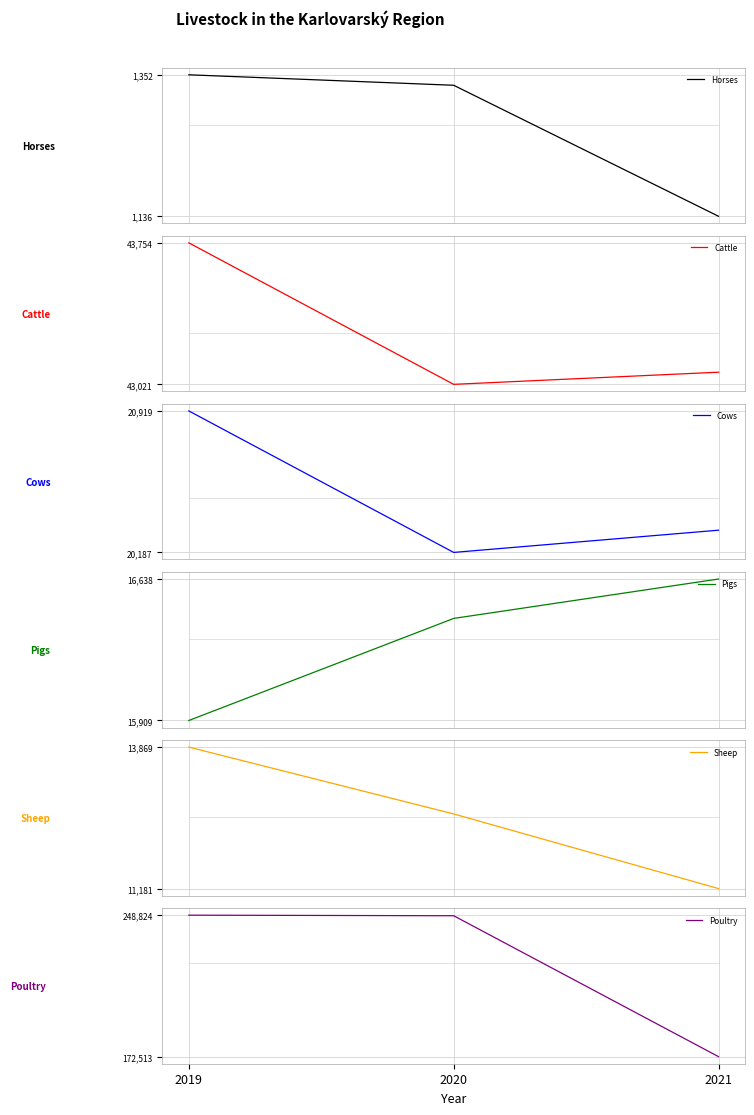

Where does the Sheep series first go above 12599?

2019